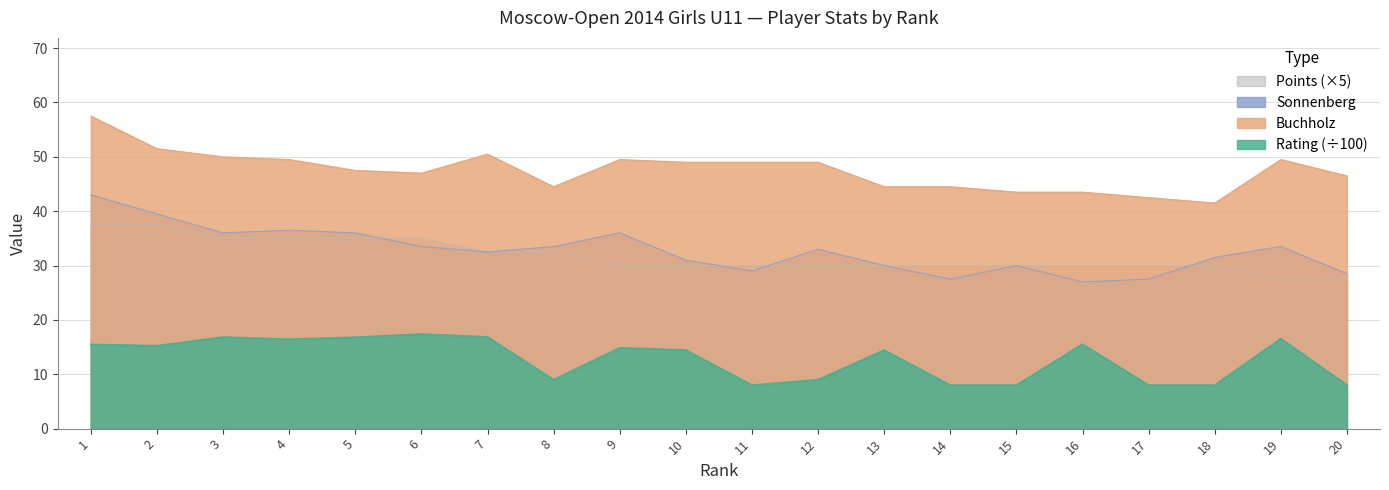

Reading right to left, what are all the values shown in this chart?

Rating: 8.0	16.6	8.0	8.0	15.5	8.0	8.0	14.4	9.0	8.0	14.5	14.9	9.0	16.9	17.4	16.8	16.4	16.8	15.2	15.5
Buchholz: 46.5	49.5	41.5	42.5	43.5	43.5	44.5	44.5	49.0	49.0	49.0	49.5	44.5	50.5	47.0	47.5	49.5	50.0	51.5	57.5
Sonnenberg: 28.5	33.5	31.5	27.5	27.0	30.0	27.5	30.0	33.0	29.0	31.0	36.0	33.5	32.5	33.5	36.0	36.5	36.0	39.5	43.0
Points: 27.5	27.5	30.0	30.0	30.0	30.0	30.0	30.0	30.0	30.0	30.0	30.0	32.5	32.5	35.0	35.0	35.0	35.0	37.5	37.5